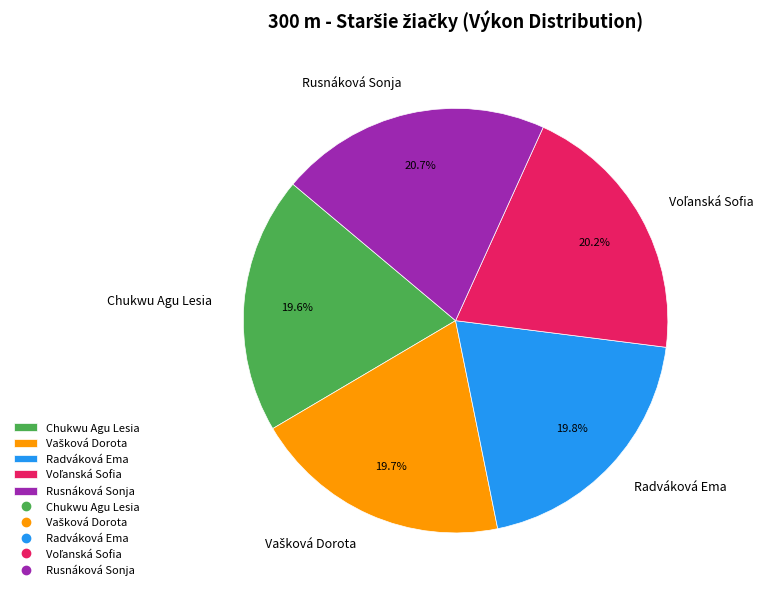

Approximately how many times larger is the value at Radváková Ema compared to Rusnáková Sonja?

1.0